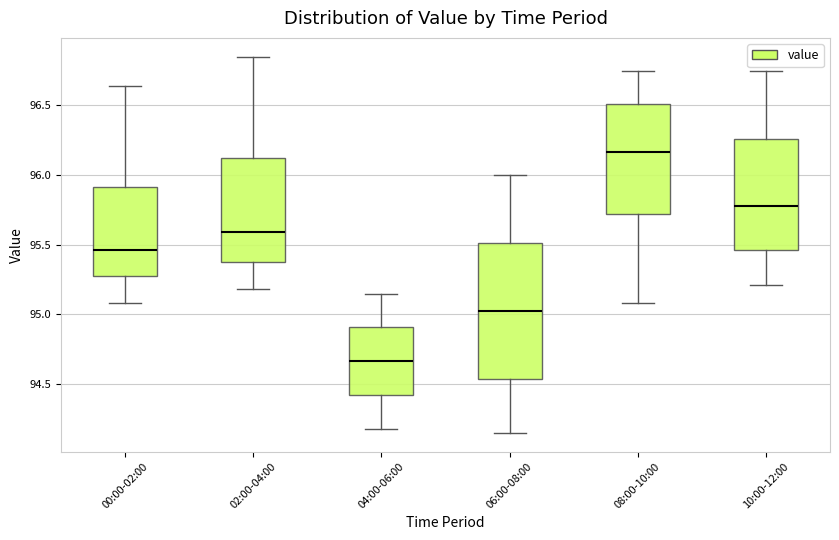

Reading left to right, transcribe this box plot: for each box, give where its median line is, the range the box spans, and where its two whiskers end, as read against the y-axis. The values are not printed on the chart, so give them approximately, as read against the axis.

00:00-02:00: median 95.45, box 95.30 to 95.90, whiskers 95.10 to 96.65
02:00-04:00: median 95.60, box 95.40 to 96.15, whiskers 95.20 to 96.85
04:00-06:00: median 94.65, box 94.40 to 94.90, whiskers 94.20 to 95.15
06:00-08:00: median 95.05, box 94.55 to 95.50, whiskers 94.15 to 96.00
08:00-10:00: median 96.15, box 95.70 to 96.50, whiskers 95.10 to 96.75
10:00-12:00: median 95.80, box 95.45 to 96.25, whiskers 95.20 to 96.75